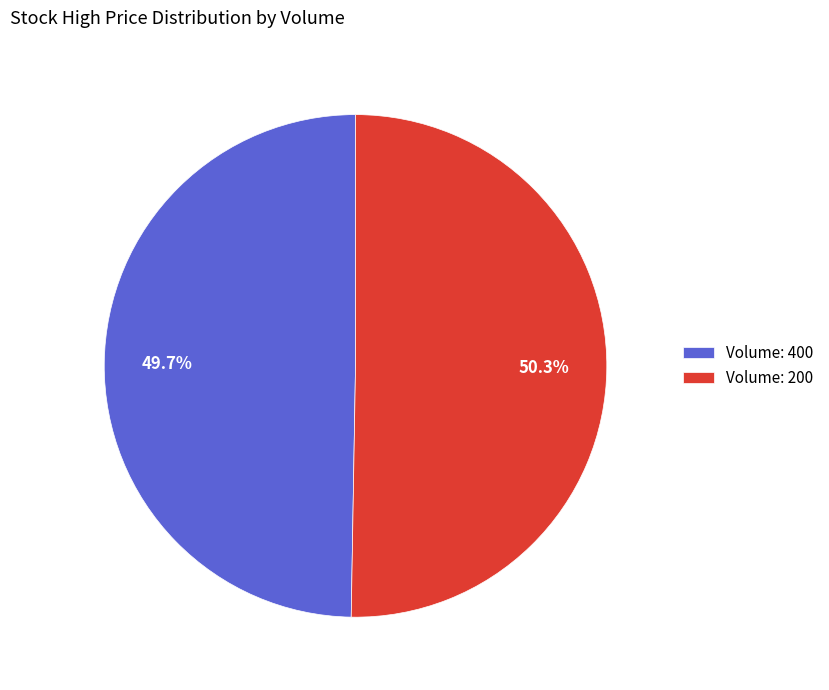

Do Volume: 400 and Volume: 200 together represent more than half of the pie?

Yes